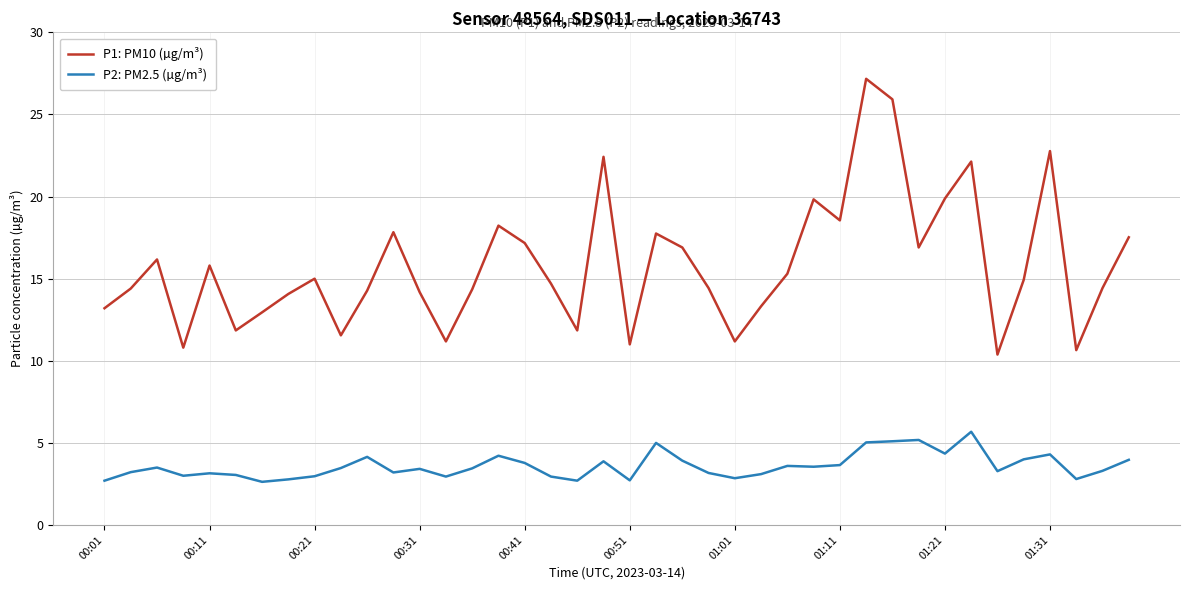

At how many categories does at least one series exceed 7?

40